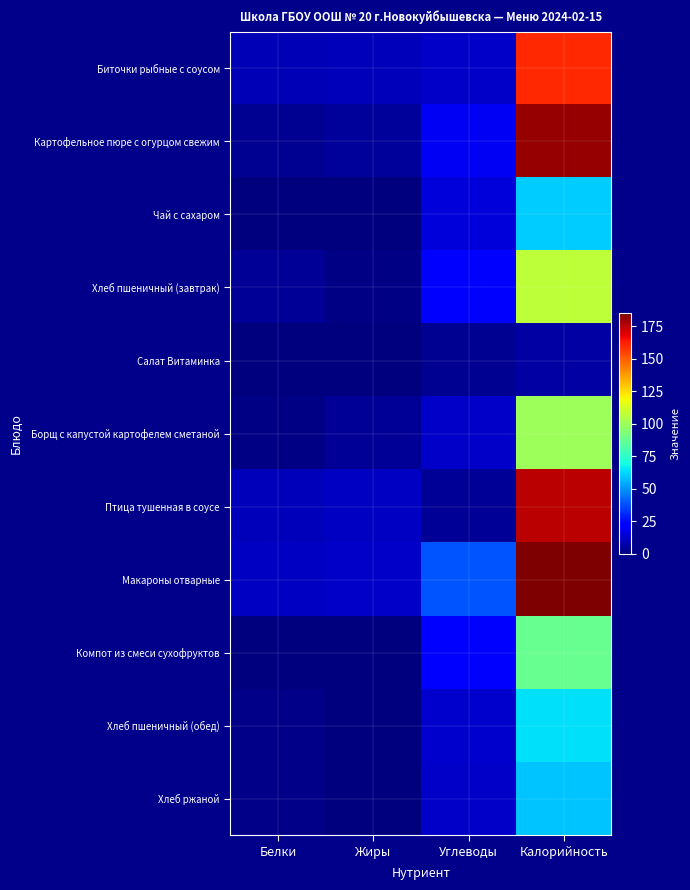

Reading right to left, what are all the values shown in this chart?

Биточки рыбные с соусом: Калорийность=160	Углеводы=12	Жиры=10	Белки=9
Картофельное пюре с огурцом свежим: Калорийность=181	Углеводы=19	Жиры=5	Белки=3
Чай с сахаром: Калорийность=60	Углеводы=15	Жиры=0	Белки=0
Хлеб пшеничный (завтрак): Калорийность=107	Углеводы=21	Жиры=1	Белки=4
Салат Витаминка: Калорийность=6	Углеводы=3	Жиры=0	Белки=0
Борщ с капустой картофелем сметаной: Калорийность=100	Углеводы=12	Жиры=4	Белки=1
Птица тушенная в соусе: Калорийность=175	Углеводы=4	Жиры=11	Белки=10
Макароны отварные: Калорийность=185	Углеводы=39	Жиры=12	Белки=11
Компот из смеси сухофруктов: Калорийность=88	Углеводы=22	Жиры=0	Белки=0
Хлеб пшеничный (обед): Калорийность=64	Углеводы=13	Жиры=0	Белки=2
Хлеб ржаной: Калорийность=59	Углеводы=12	Жиры=0	Белки=2